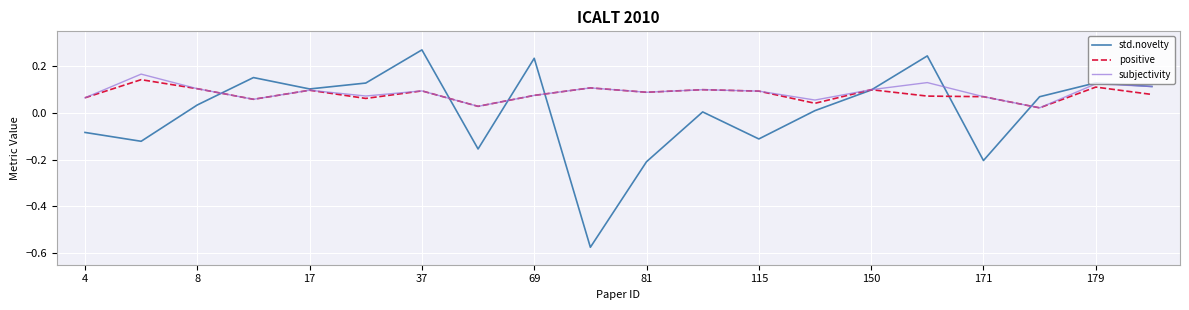

Which series has the largest range (max minus min)?

std.novelty